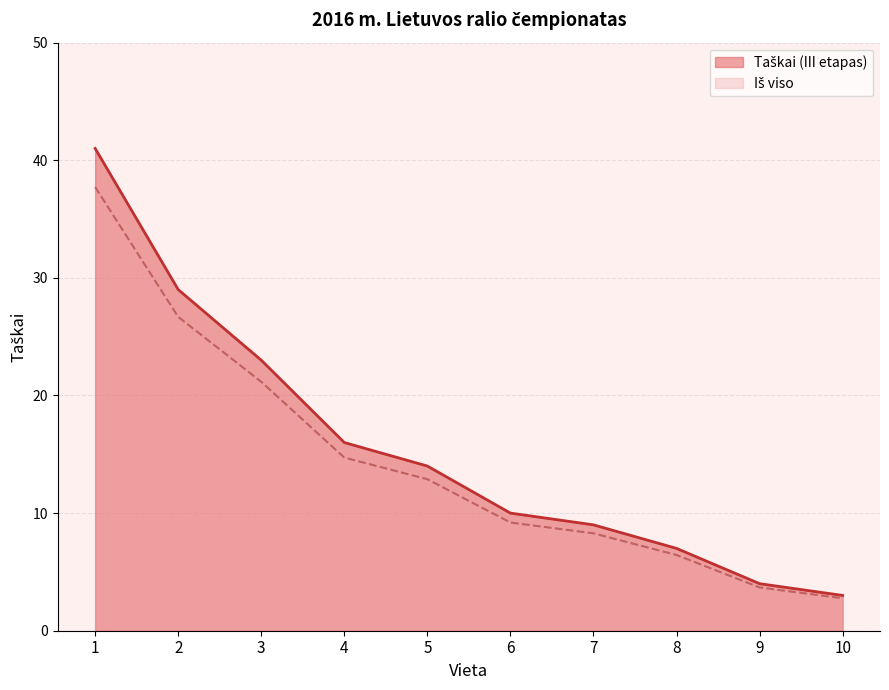

What are all the series names shown in the legend?

Taškai (III etapas), Iš viso